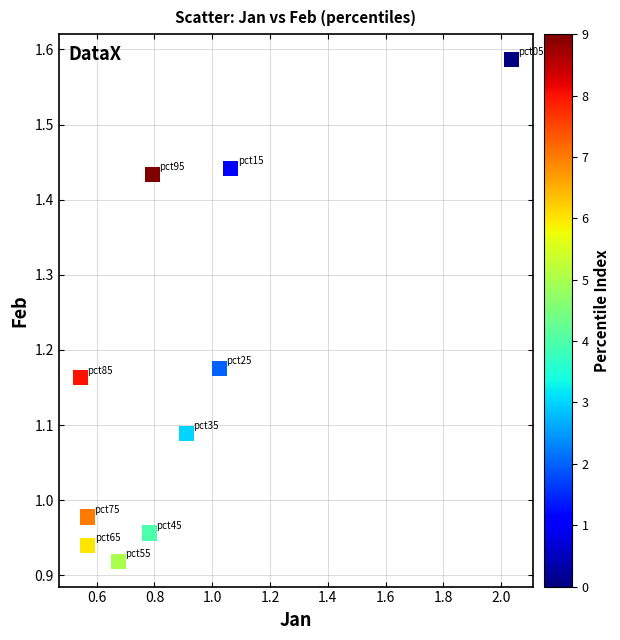

What is the range of Y values (max minus min)?

0.7